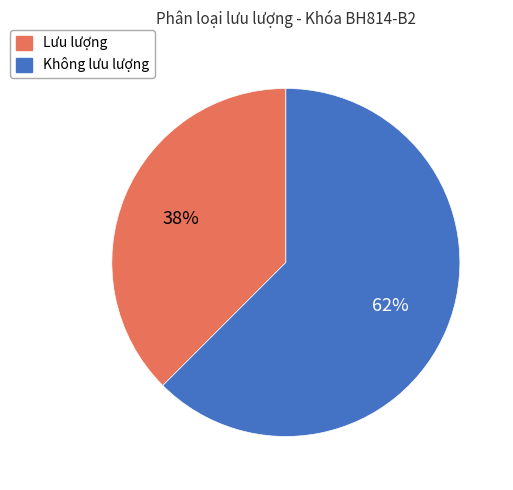

Is there any slice that represents more than half of the pie?

Yes